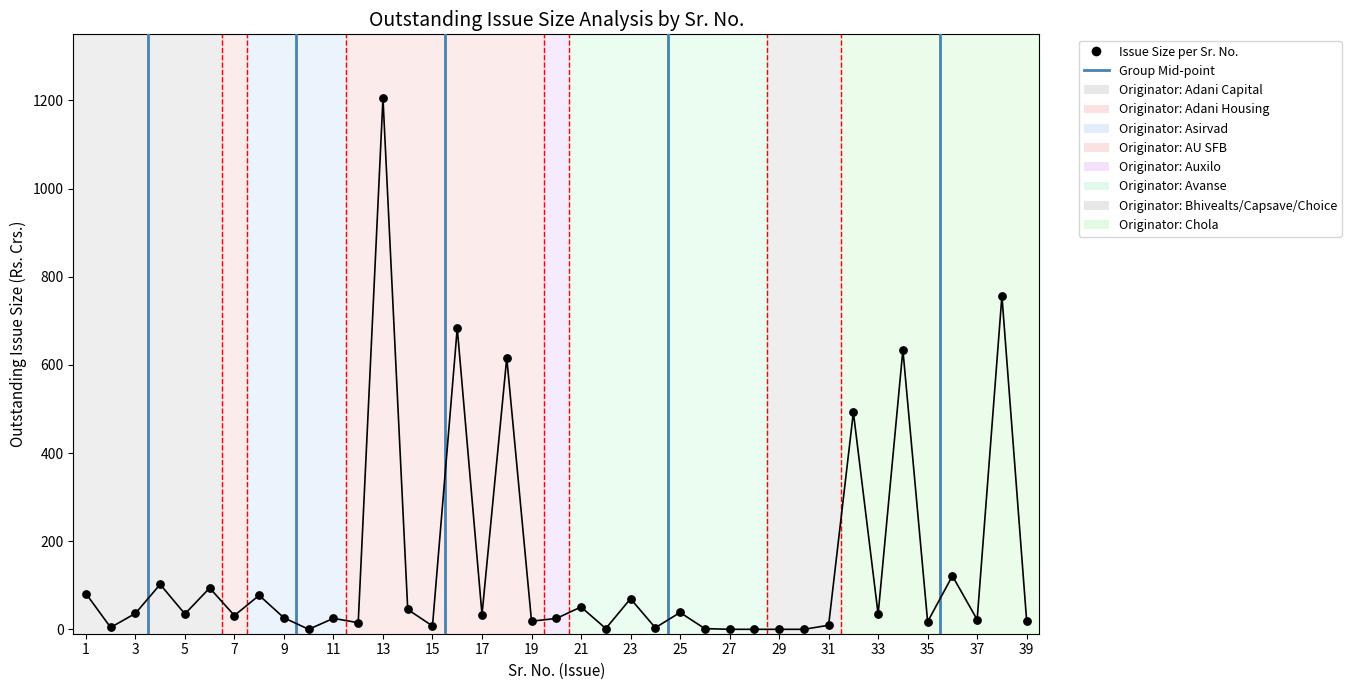

What Y value in the scatter plot is closest to 602?

615.9